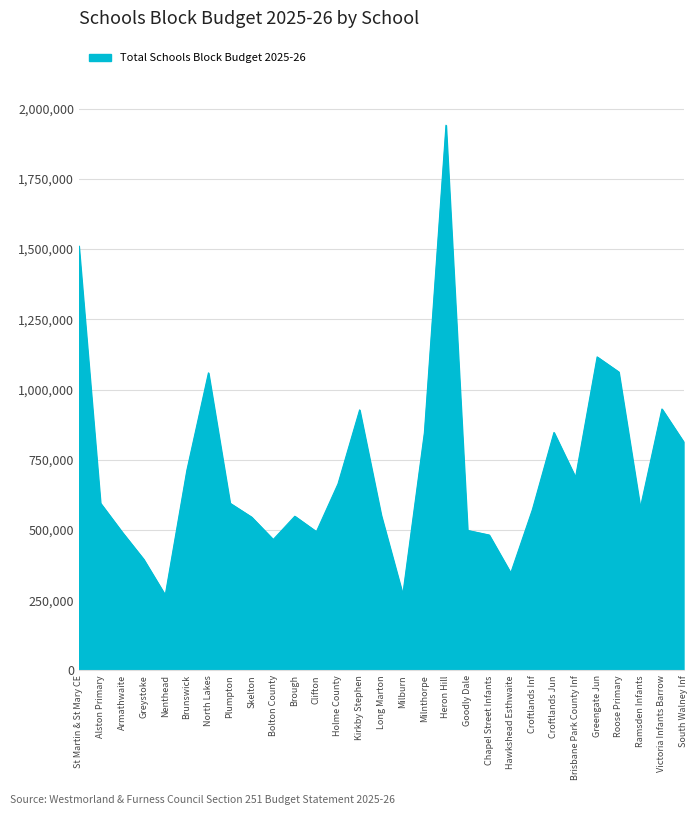

What is the approximate value at Bolton County?

466000.7